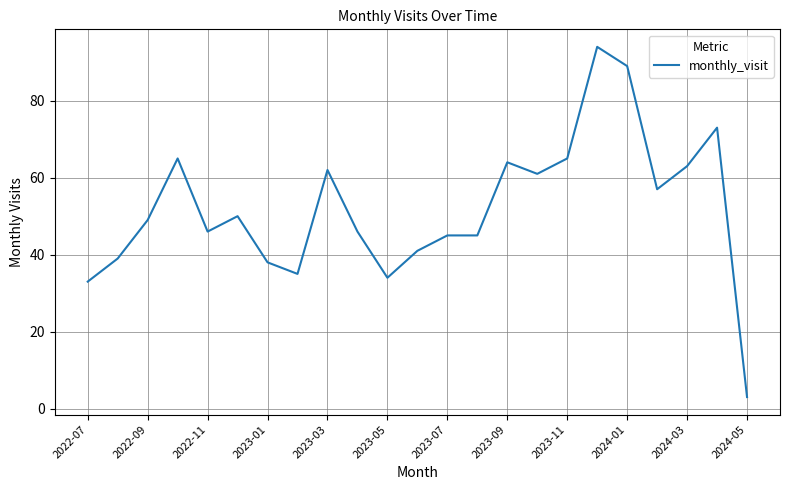

Does the chart display data point markers on the line(s)?

No